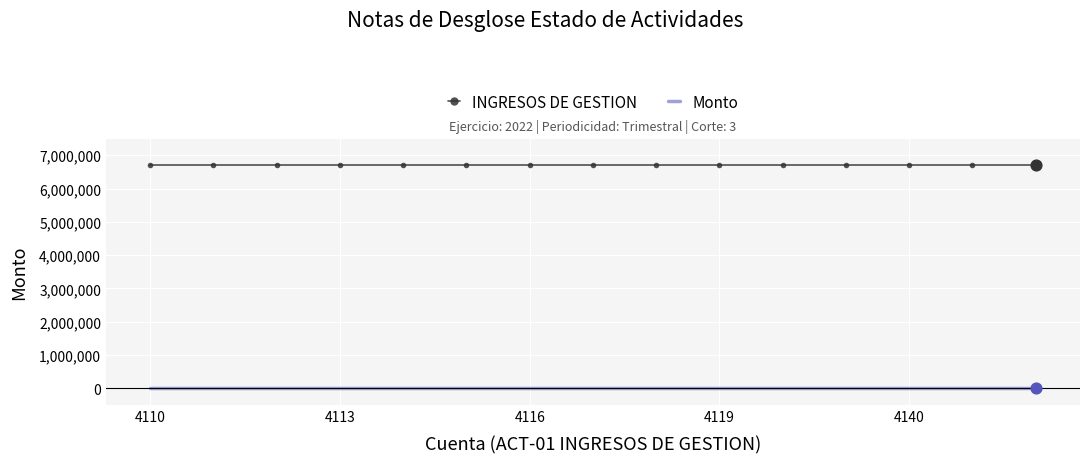

Which series has the largest total across all categories?

INGRESOS DE GESTION